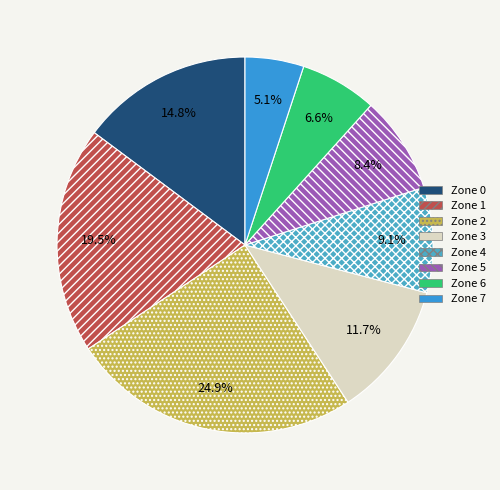

To the nearest percent, what percentage of the pie is Zone 7?

5%